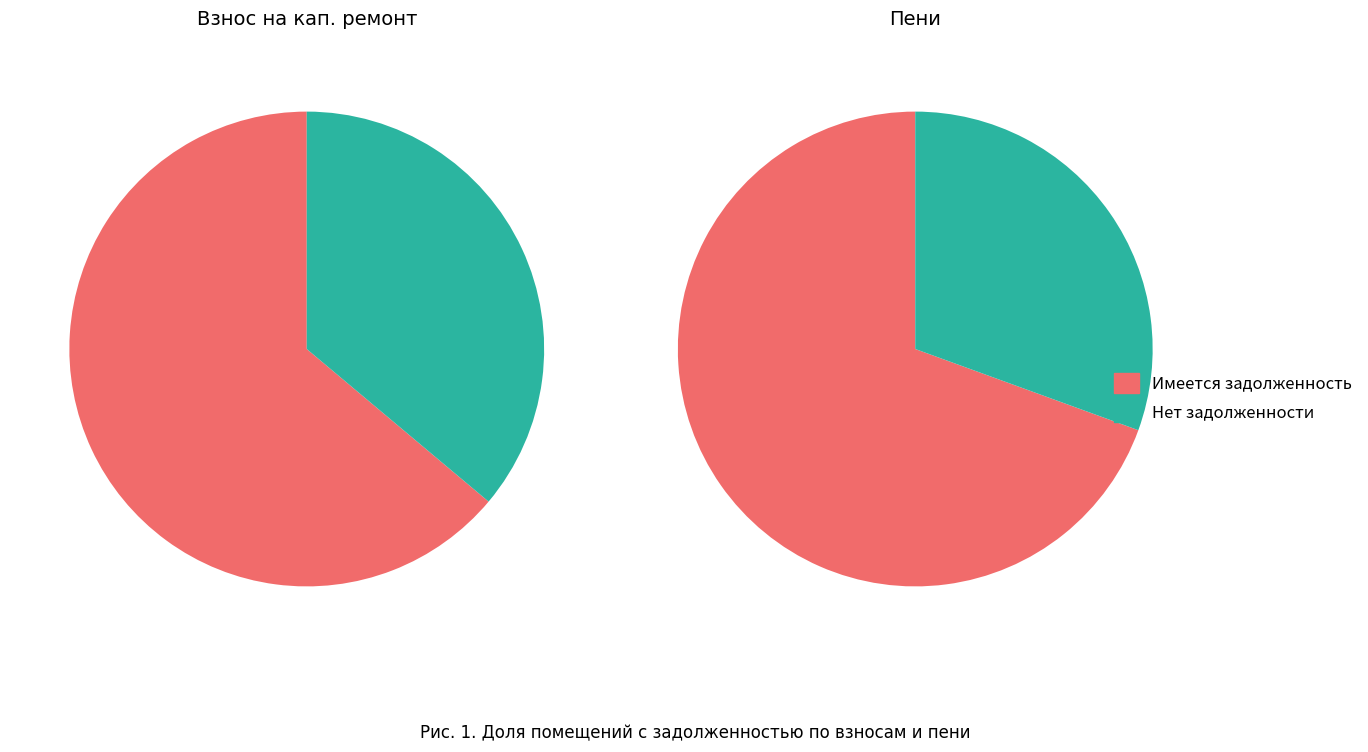

True or false: 1 accounts for 20% of the total.

False